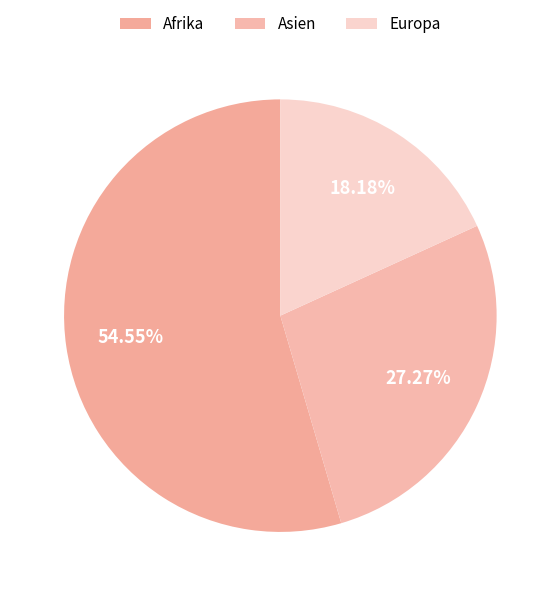

How many slices are in this pie chart?

3